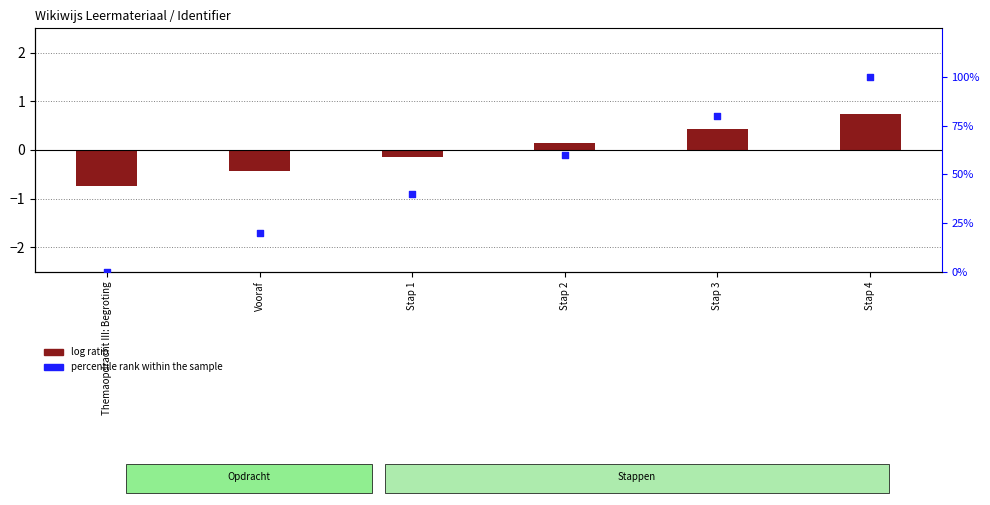

Which series has the widest spread of Y values?

percentile rank within the sample